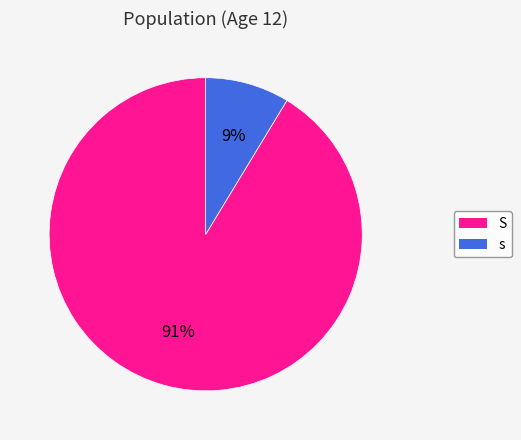

Which has a higher value, s or S?

S